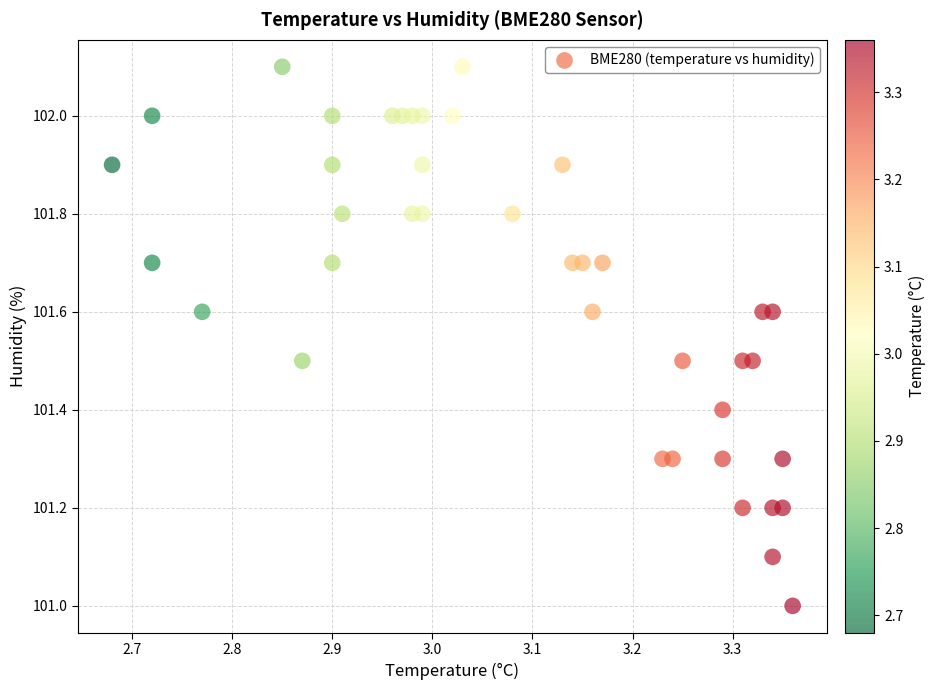

What is the range of X values (max minus min)?

0.7